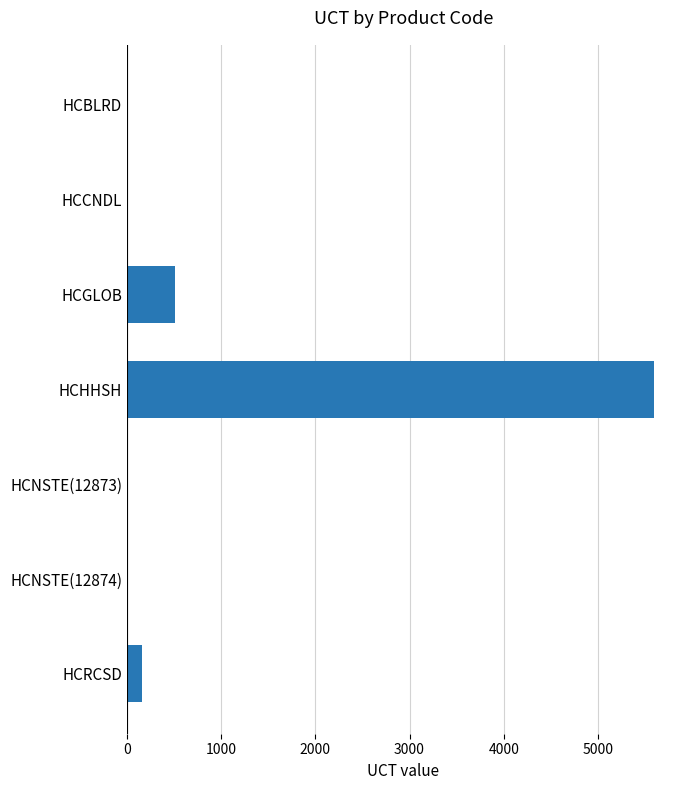

At which label is the value closest to 2796?

HCGLOB